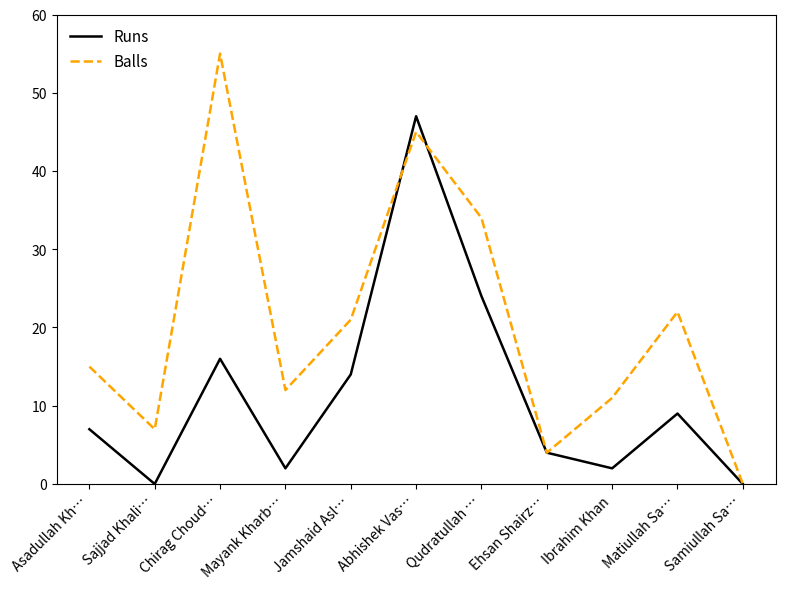

What are all the series names shown in the legend?

Runs, Balls